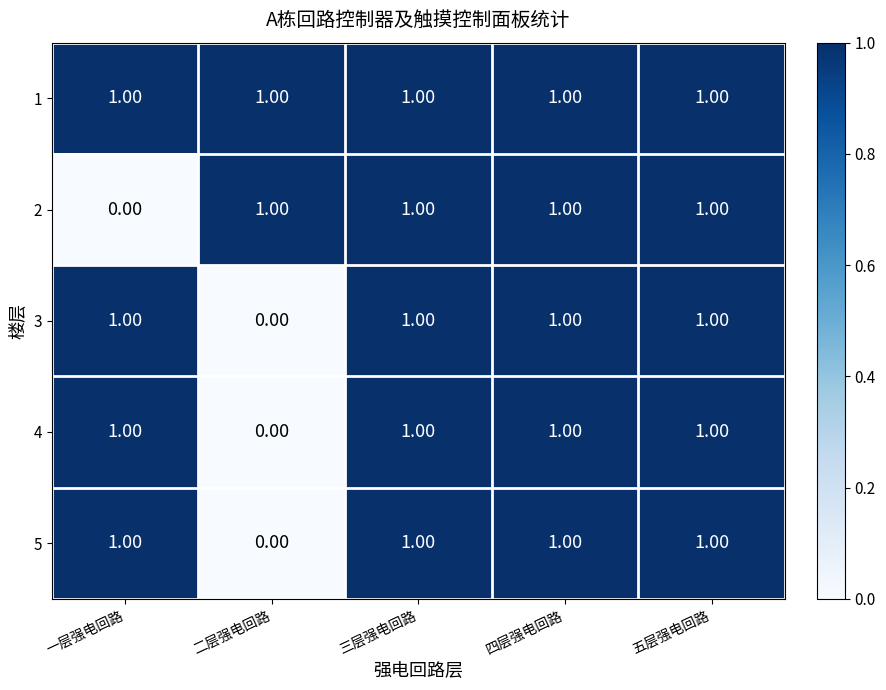

Is the value of 2 at 三层强电回路 greater than the value of 3 at 二层强电回路?

Yes